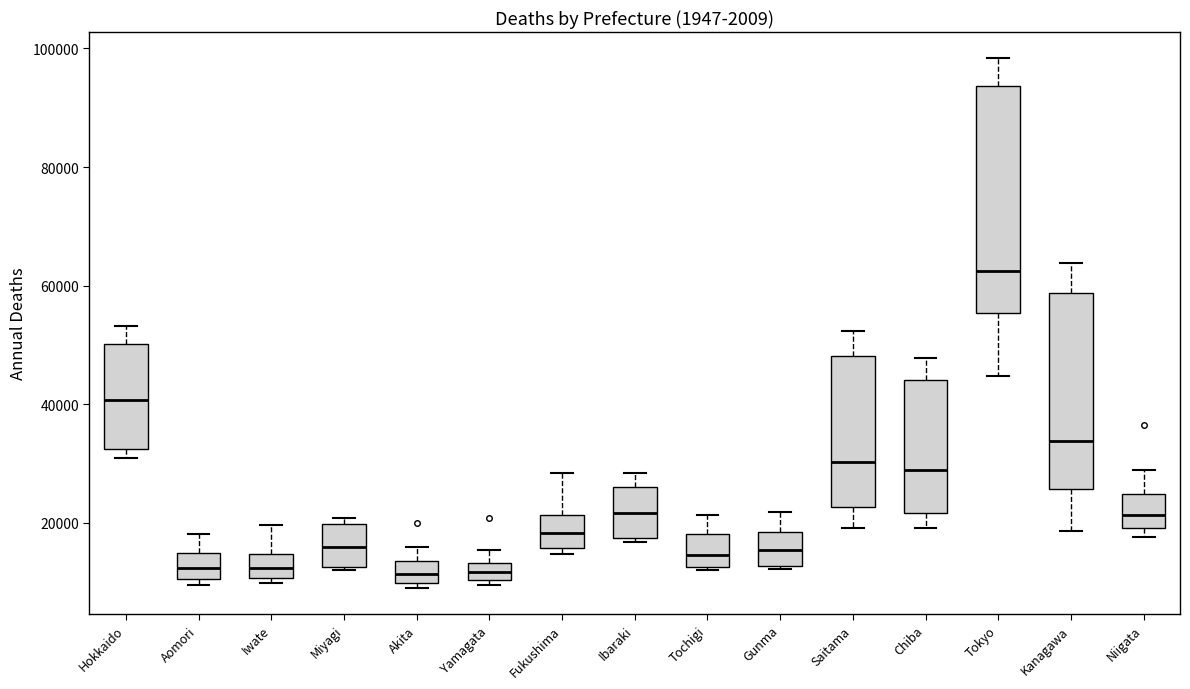

Where is the upper edge of the box for Miyagi on the y-axis? The values are not printed on the chart, so give them approximately, as read against the axis.

20000